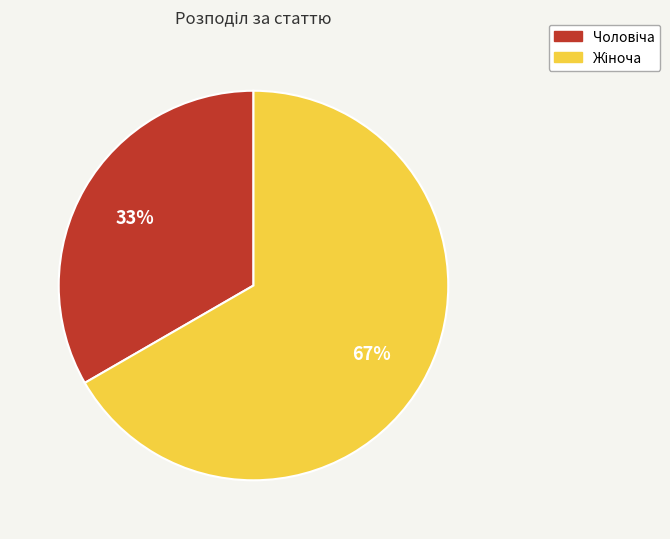

How many segments does this pie chart have?

2